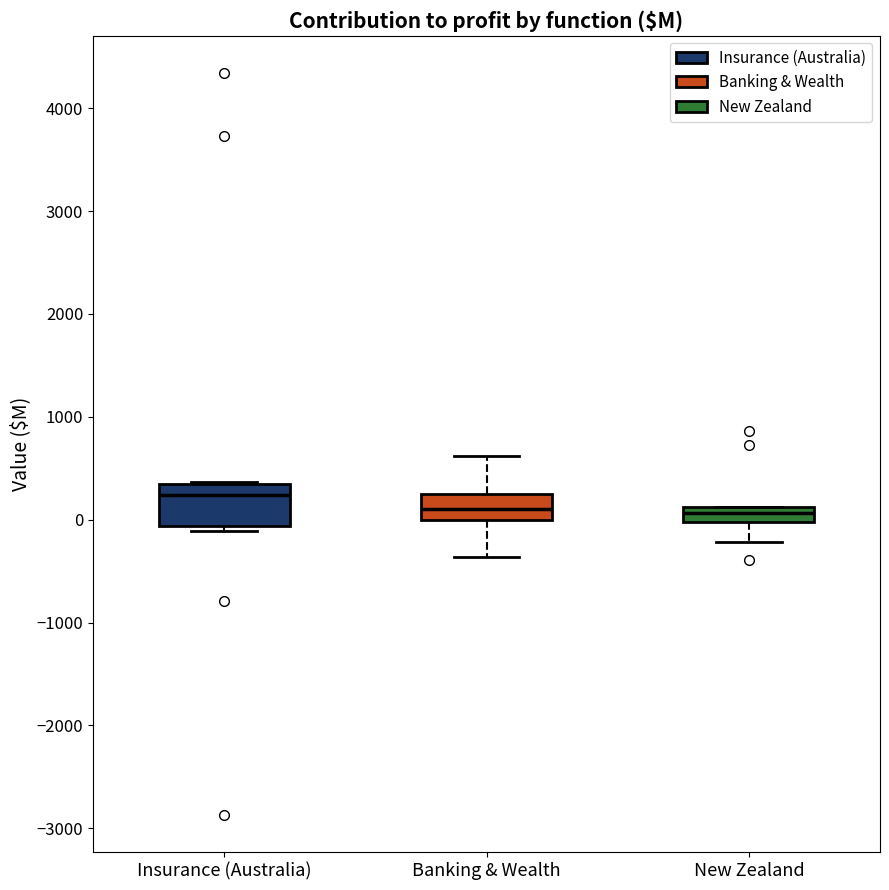

Comparing the boxes themselves (not the whiskers), which one is the tallest?

Insurance (Australia)